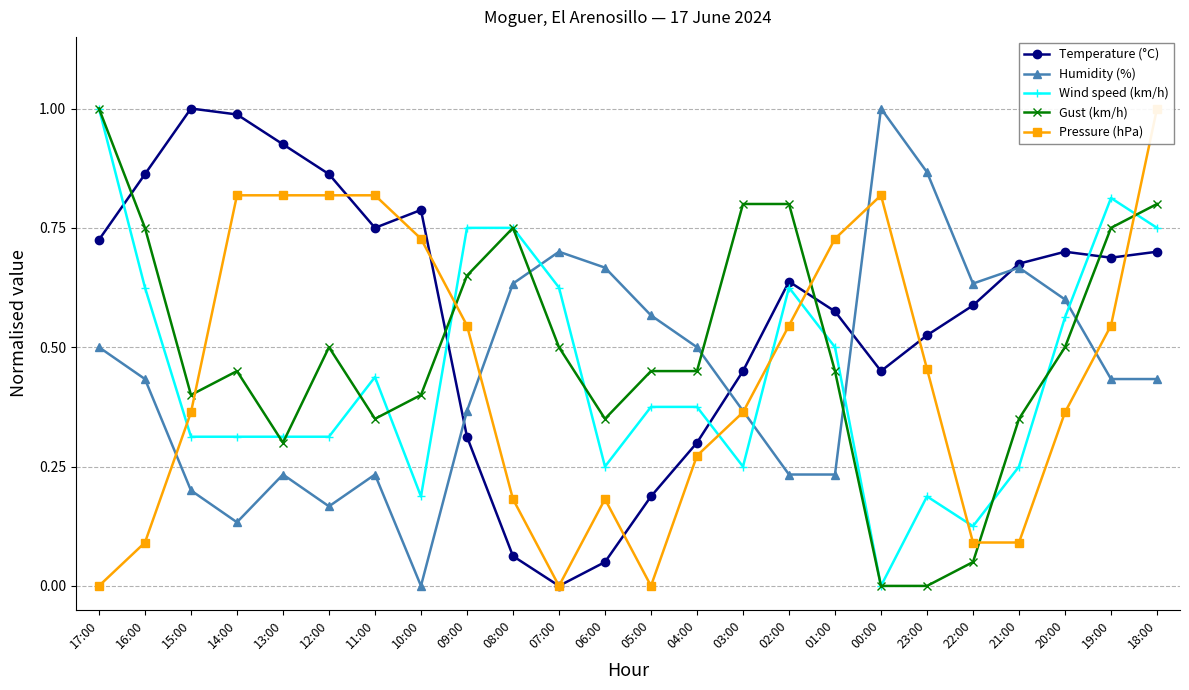

How many interior local peaks does the Pressure (hPa) series have?

2